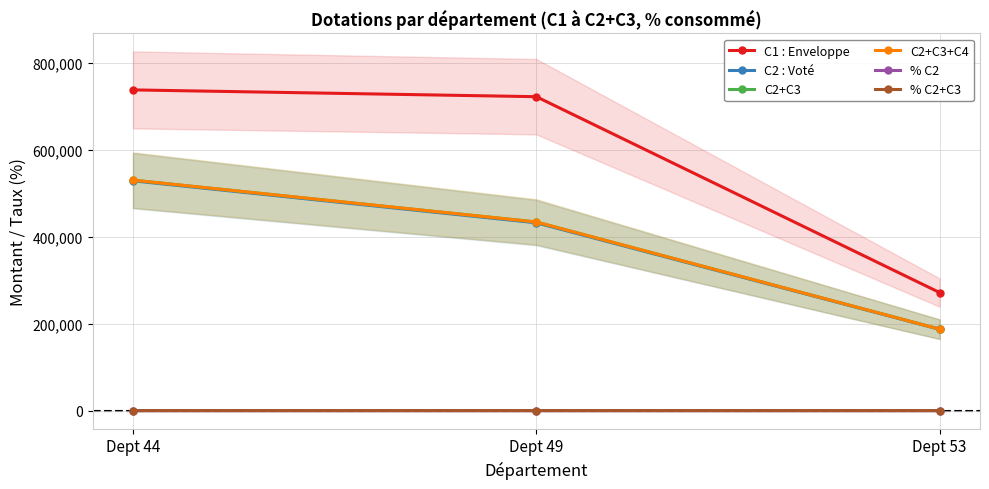

At how many categories does at least one series exceed 211685?

3